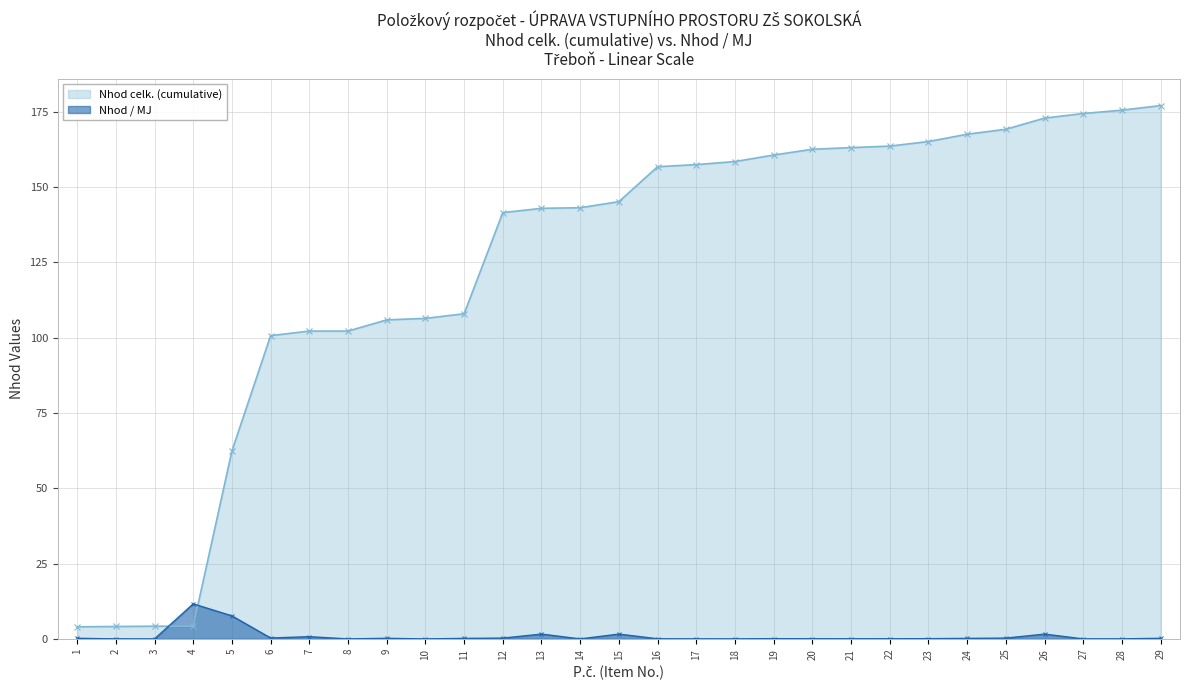

Between 3 and 13, which series saw the biggest shift?

Nhod celk. (cumulative)